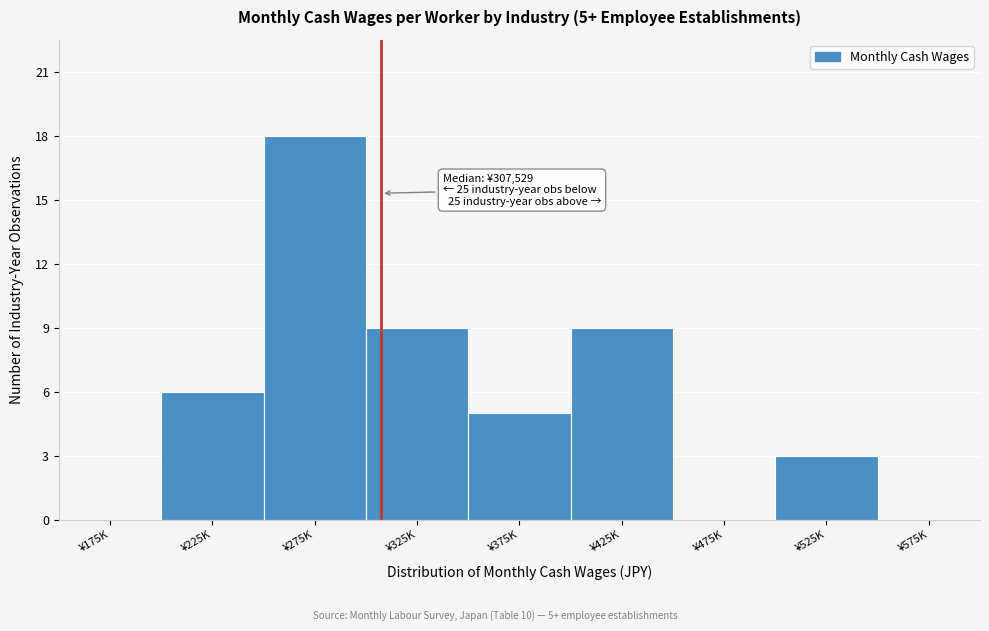

Reading left to right, extract all data points from this chart.

¥175K=0	¥225K=6	¥275K=18	¥325K=9	¥375K=5	¥425K=9	¥475K=0	¥525K=3	¥575K=0